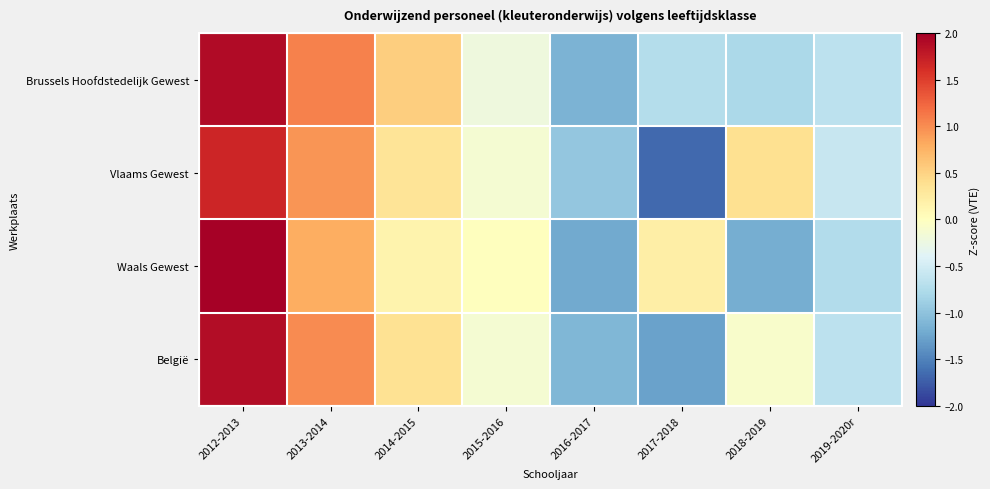

Which series has the largest total across all categories?

Vlaams Gewest